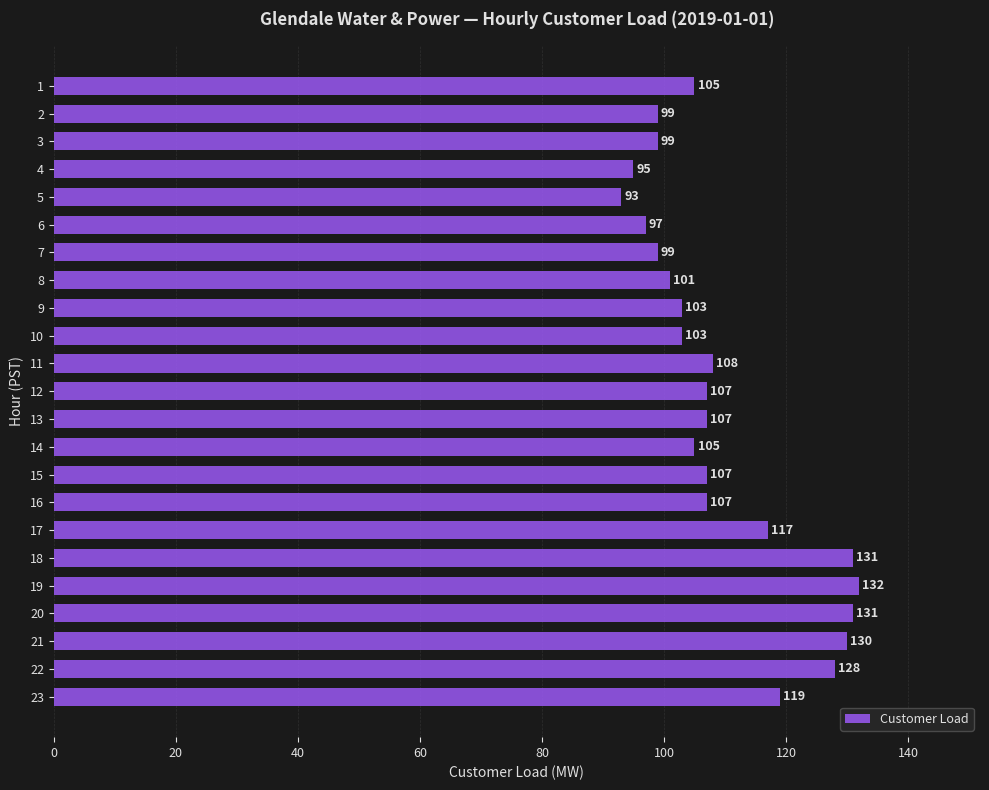

What is the value of the 9th bar from the top?

103